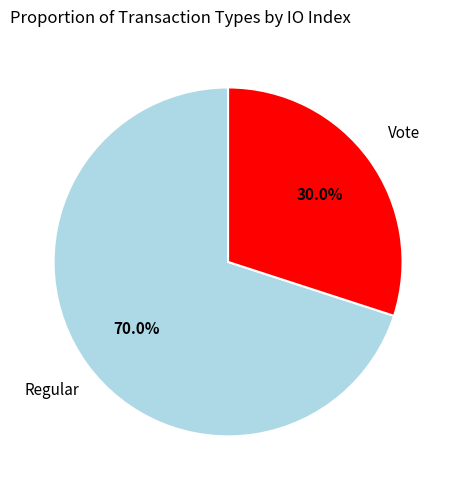

Which has a higher value, Regular or Vote?

Regular